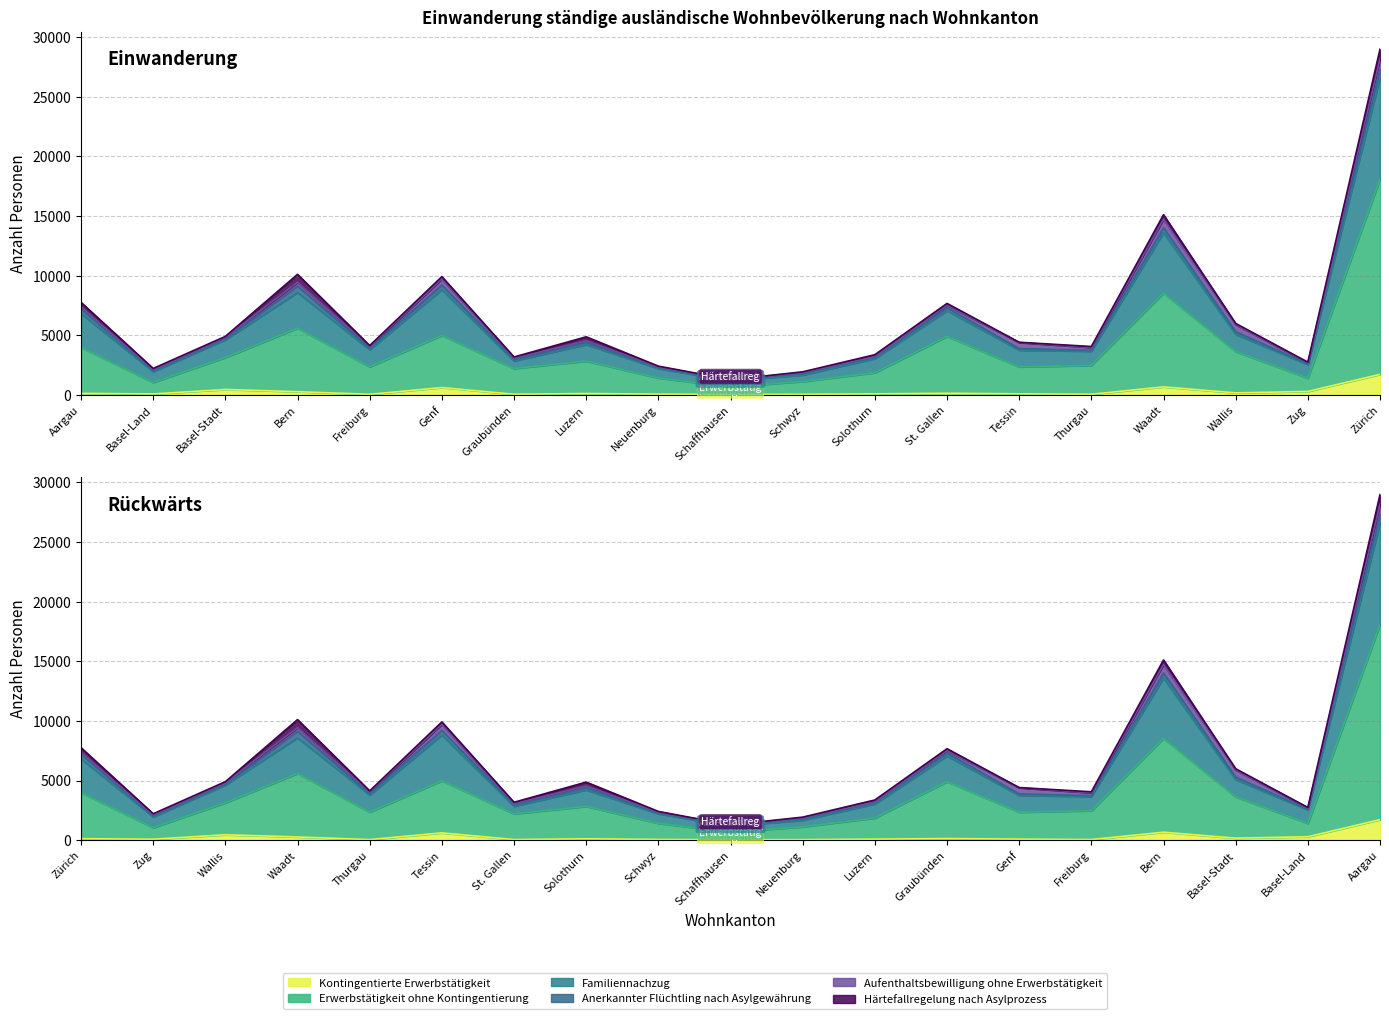

Does the chart display data point markers on the line(s)?

No